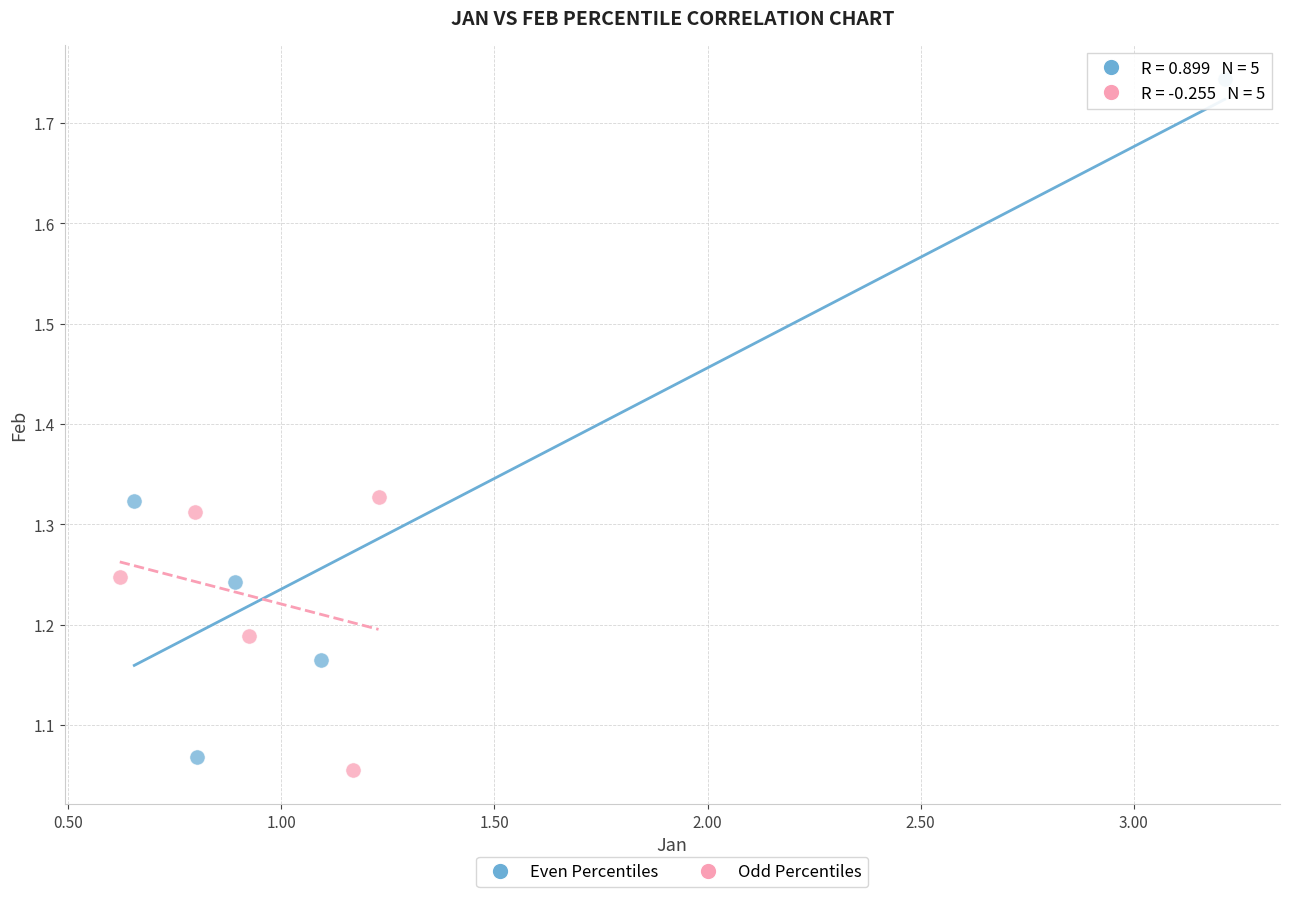

What are all the series names shown in the legend?

Even Percentiles, Odd Percentiles